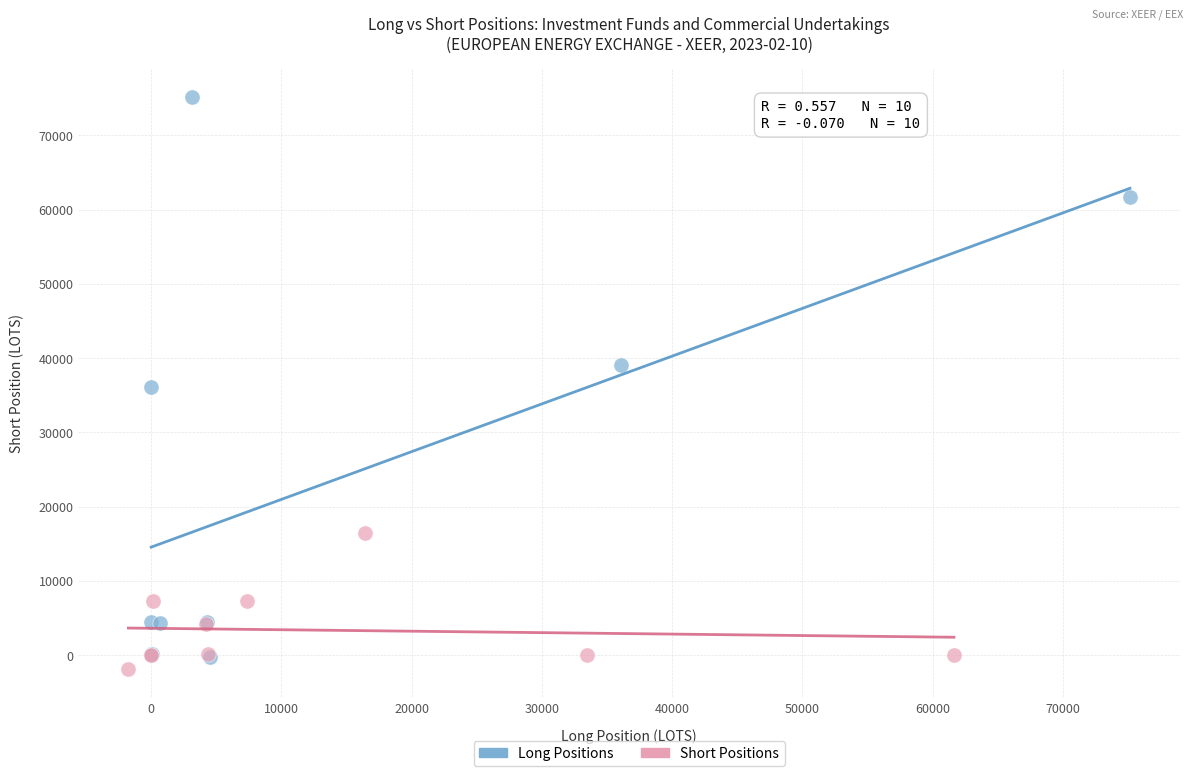

Which series has the widest spread of Y values?

Long Positions